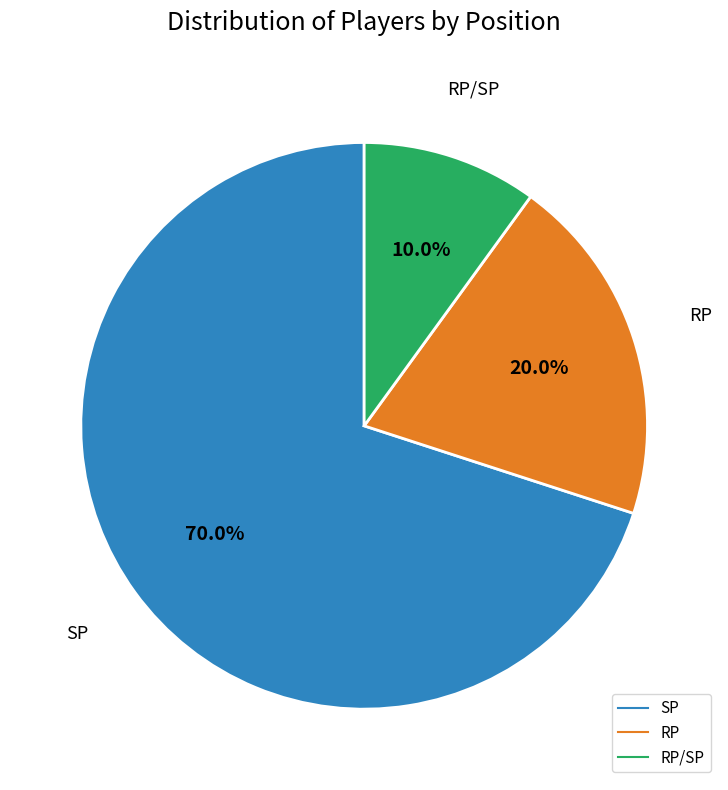

Is there a majority slice in this chart?

Yes